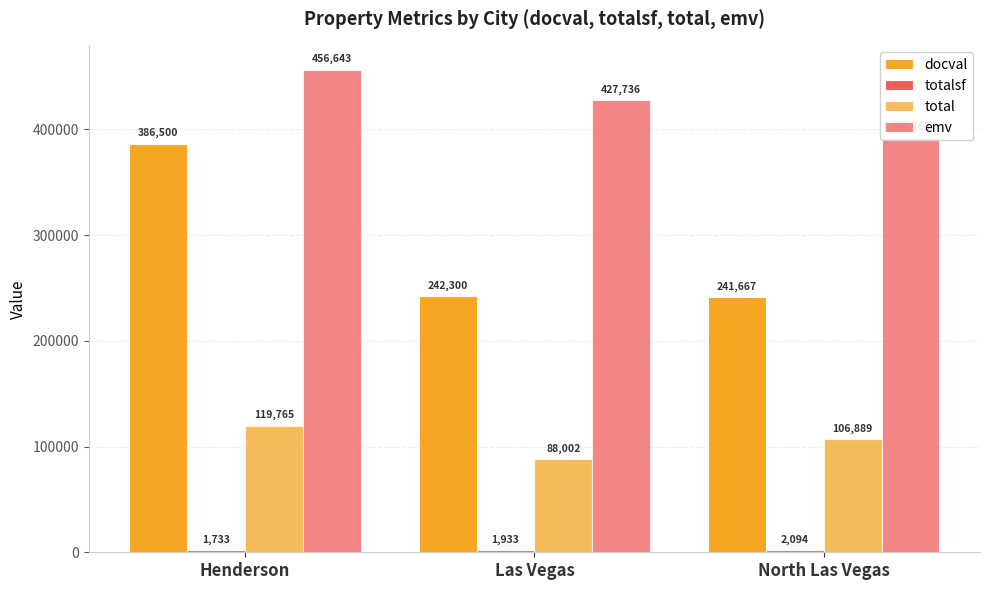

At which label does docval first exceed 242300?

Henderson